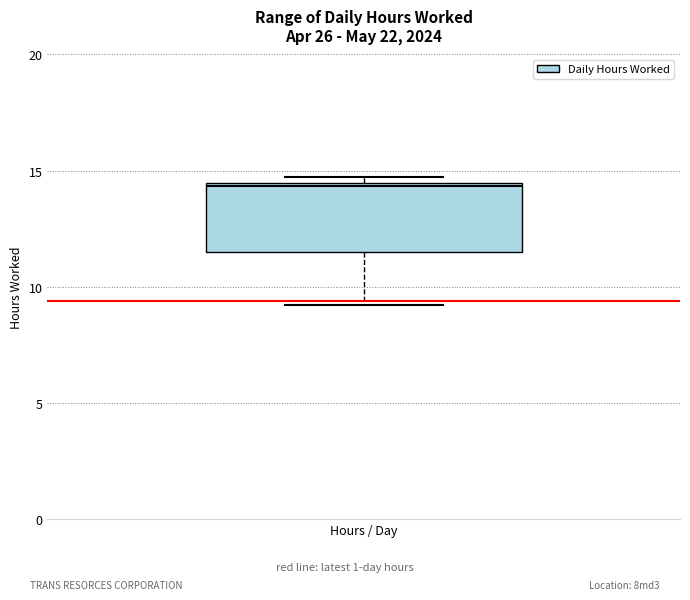

Transcribe this box plot: give where the median line is, the range the box spans, and where the two whiskers end, as read against the y-axis. The values are not printed on the chart, so give them approximately, as read against the axis.

median 14.5, box 11.5 to 14.5, whiskers 9.0 to 14.5 (just above the box's upper edge)